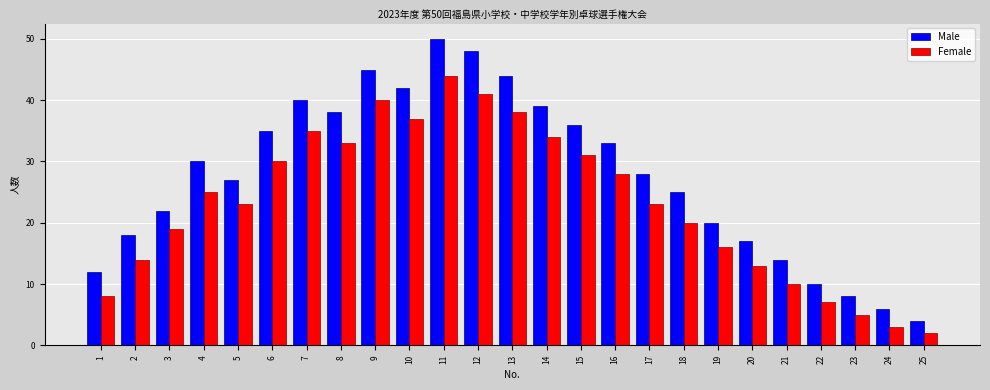

Rank the series at 21 from highest to lowest value.

Male, Female